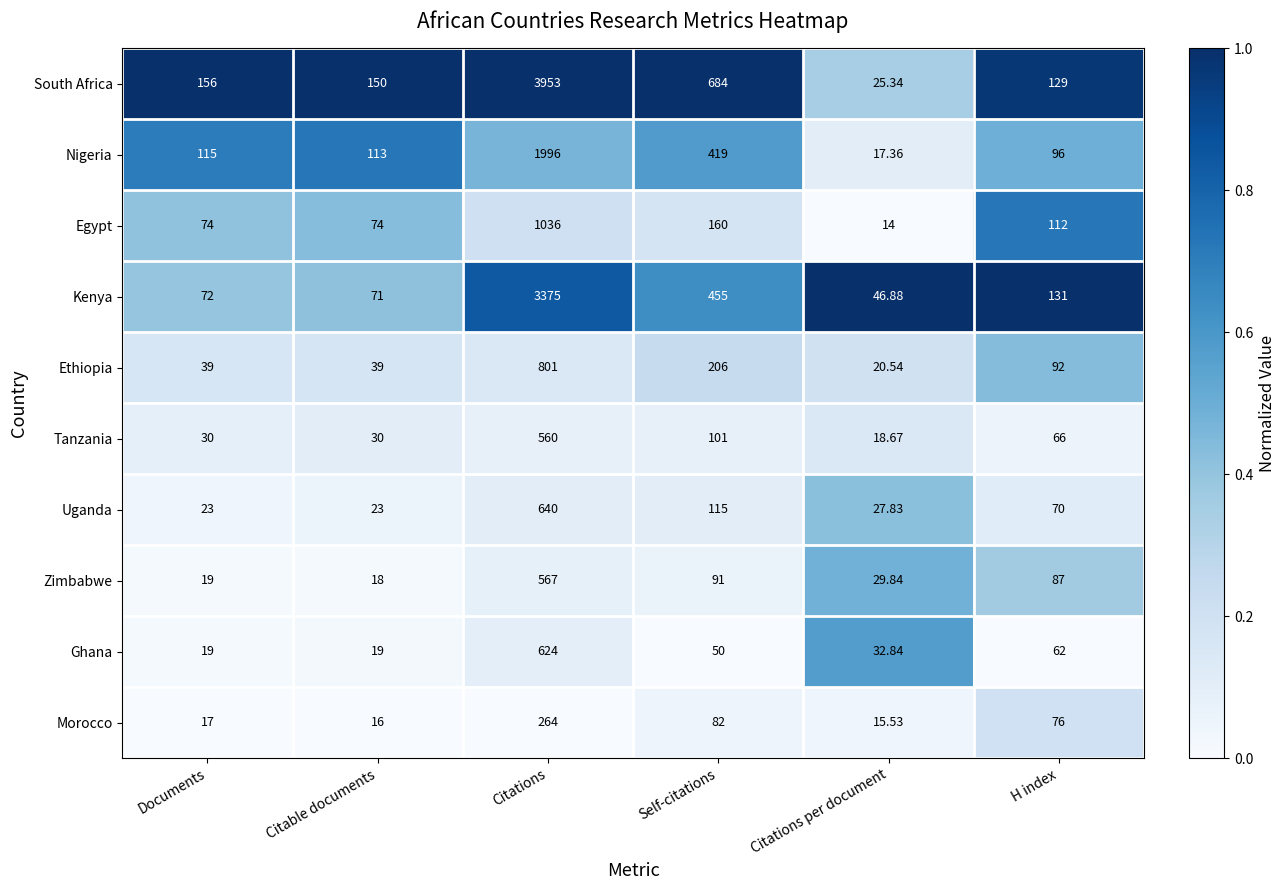

Is the value of Uganda at Citations greater than the value of Ghana at H index?

Yes